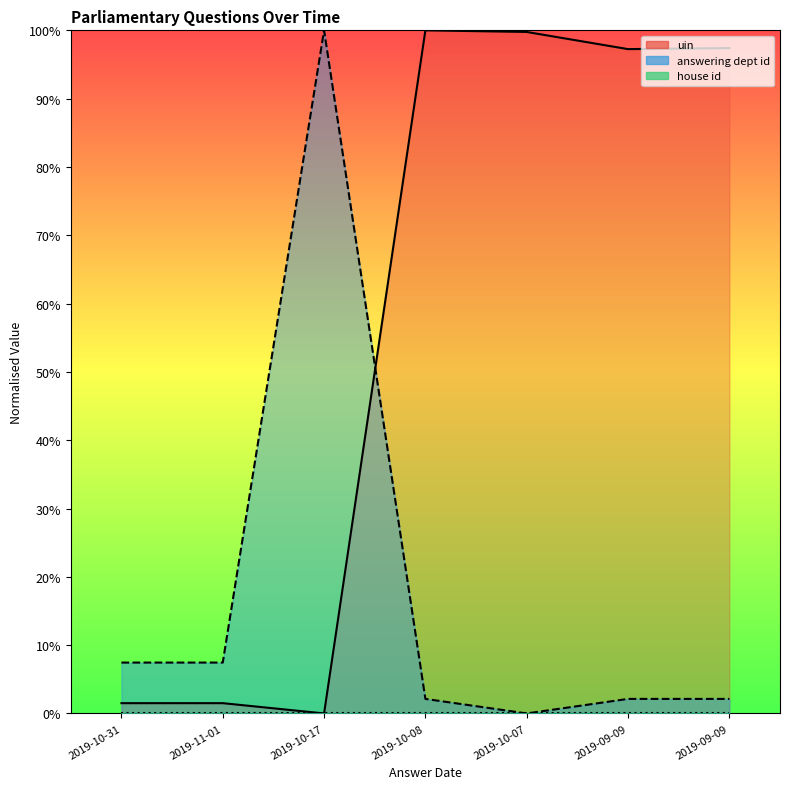

Which series ends up on top after the final intersection of answering dept id and uin?

uin